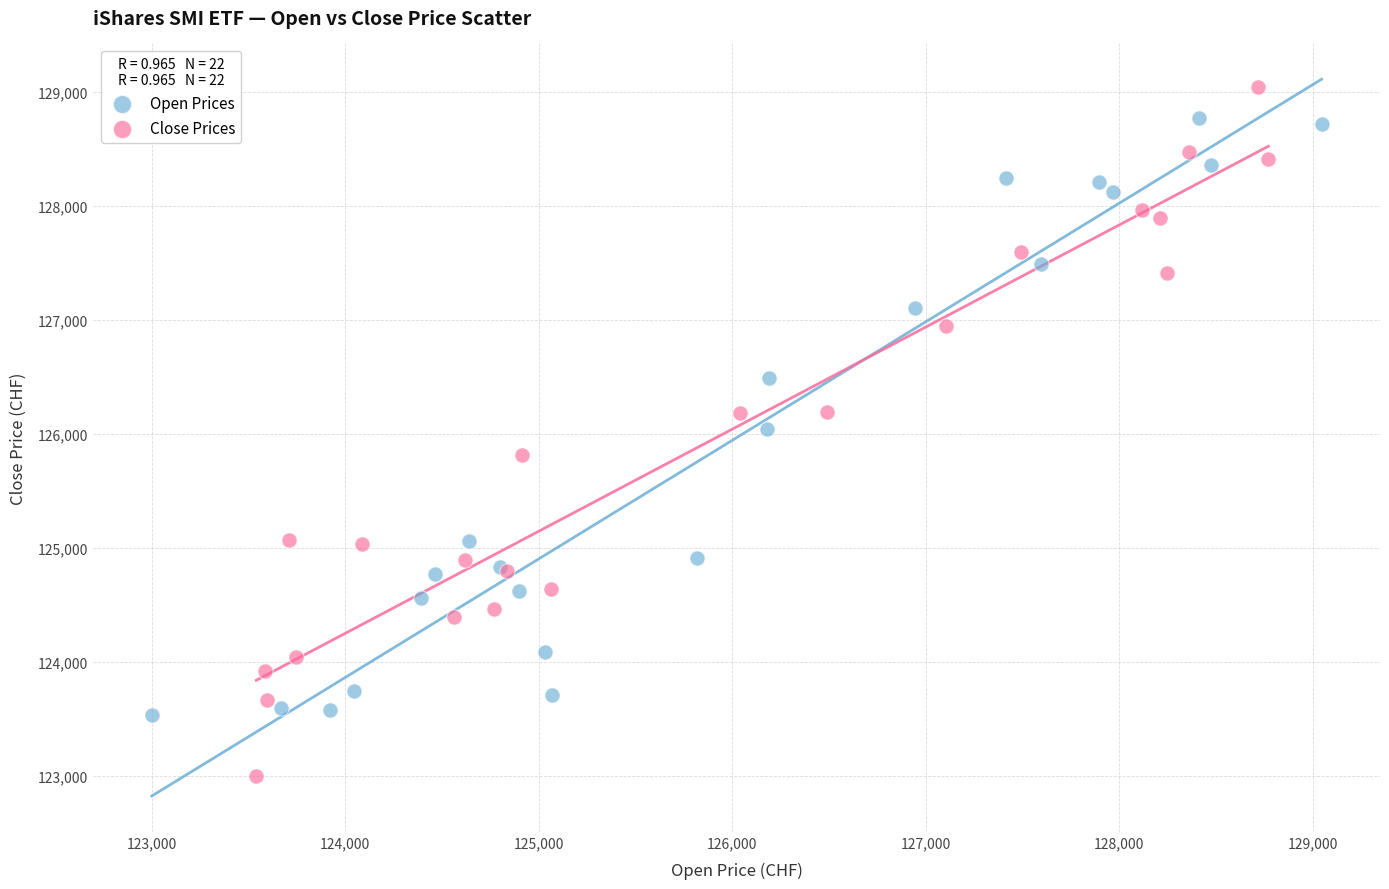

What are all the series names shown in the legend?

Open Prices, Close Prices